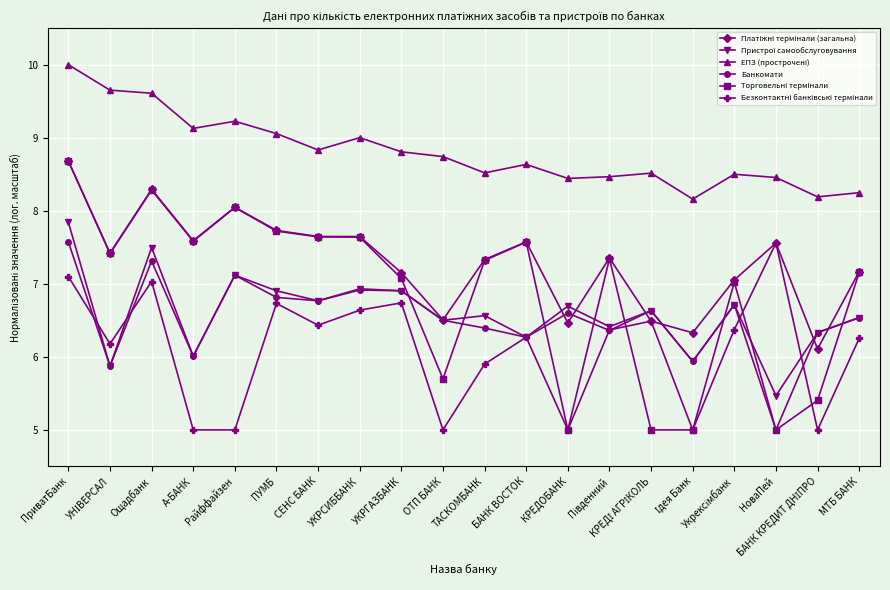

What is the highest value of the Банкомати series?

7.6